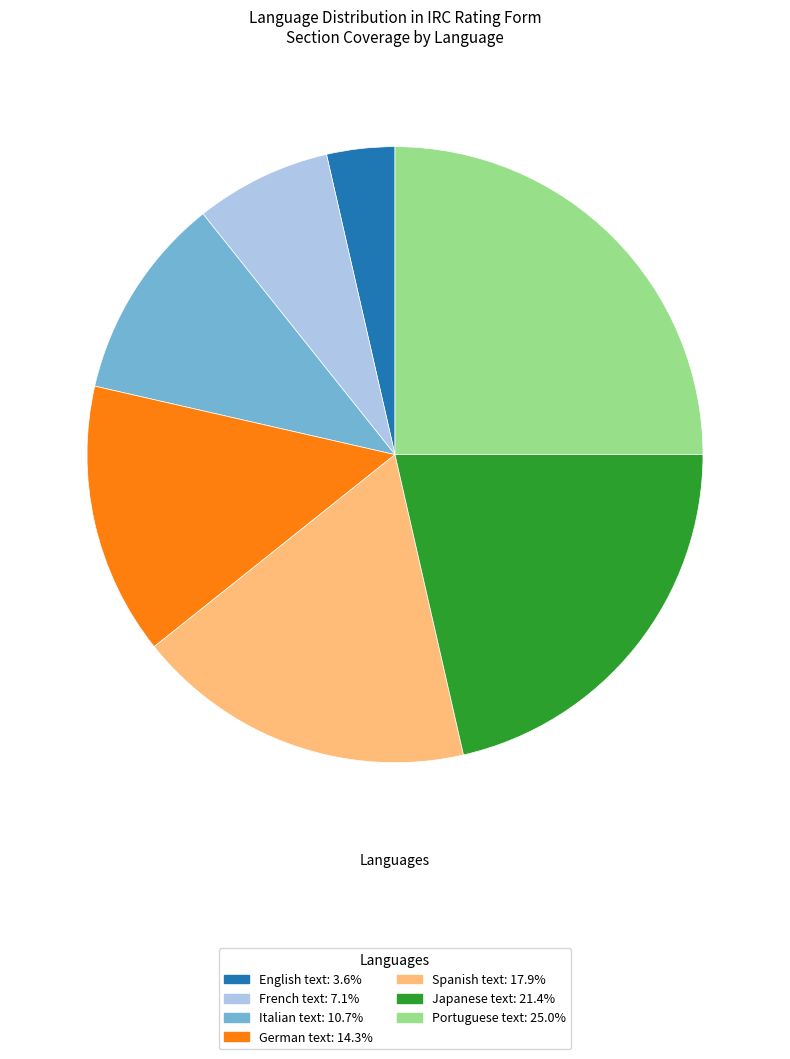

Rank the categories by value from lowest to highest.

English text, French text, Italian text, German text, Spanish text, Japanese text, Portuguese text